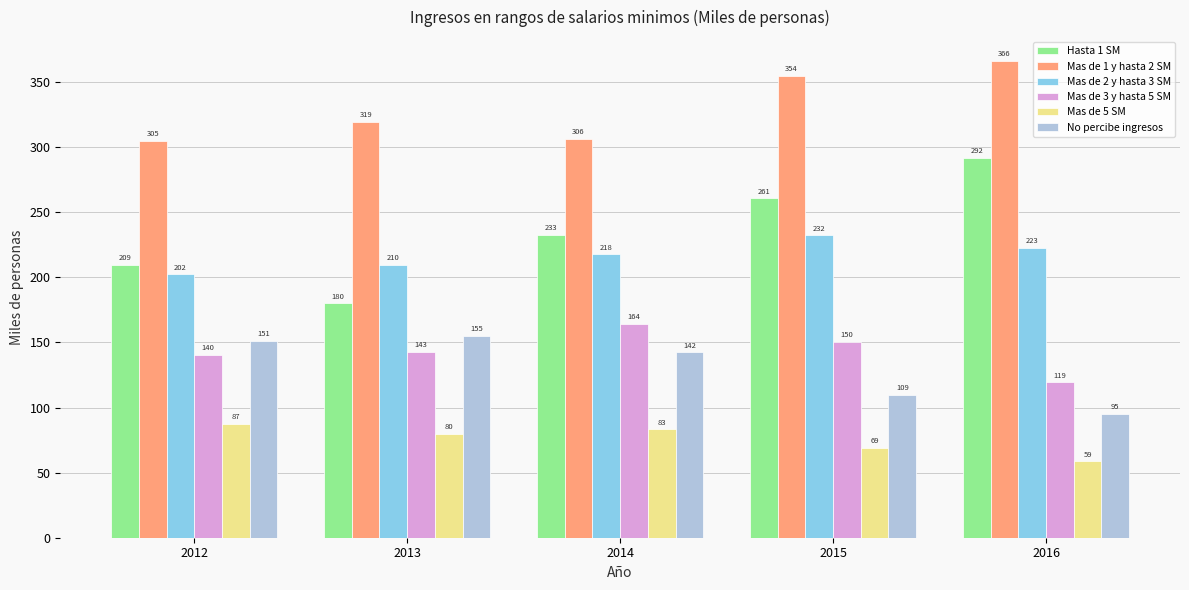

How many bars are there in each group?

6